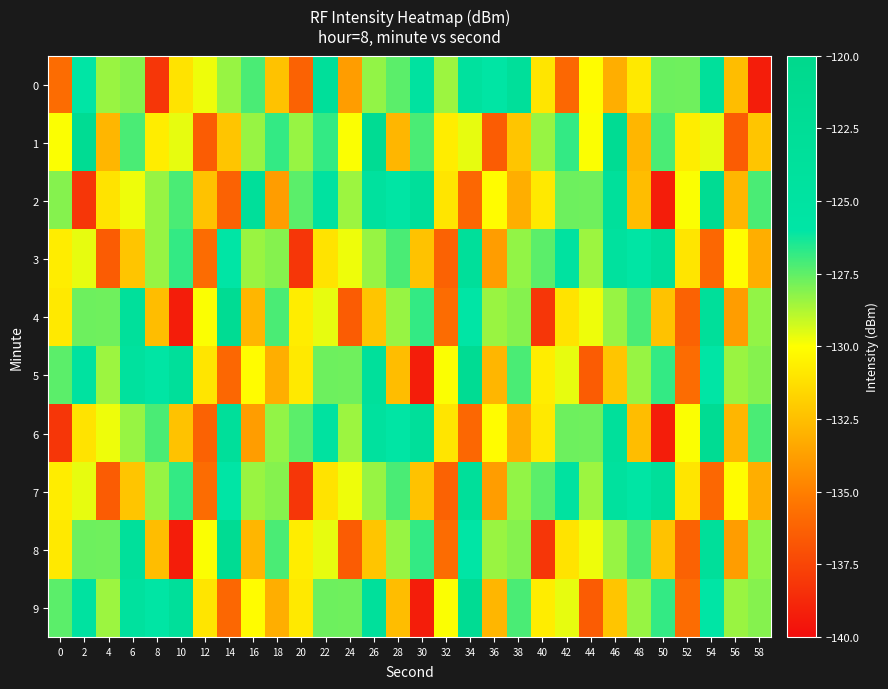

List the series in order of their peak value, highest first.

1, 2, 4, 5, 6, 8, 9, 0, 3, 7